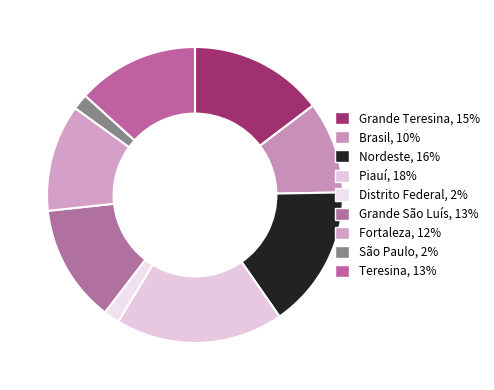

Which category has the smallest portion of the pie?

São Paulo